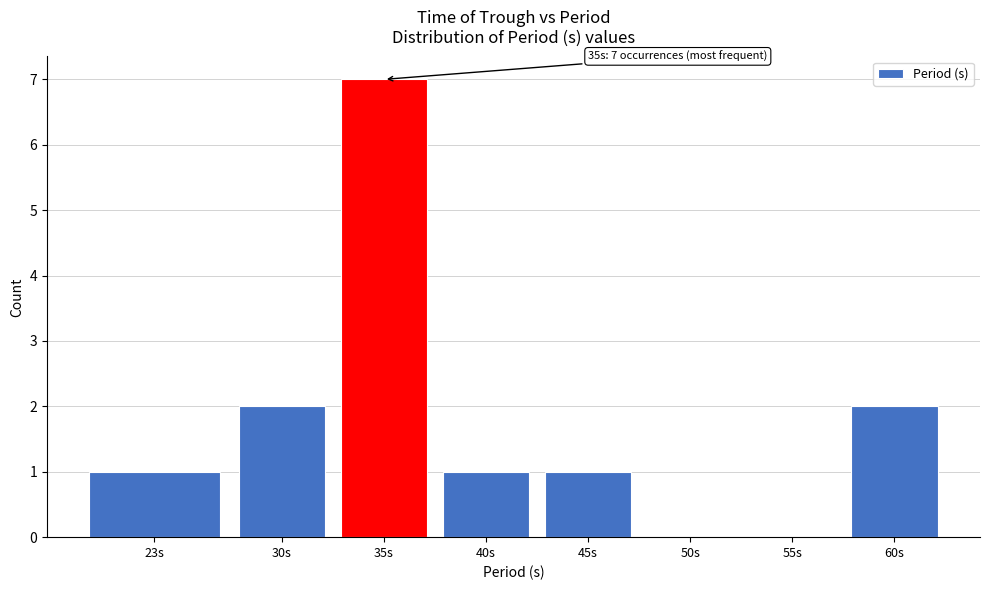

Reading left to right, extract all data points from this chart.

23s=1	30s=2	35s=7	40s=1	45s=1	50s=0	55s=0	60s=2